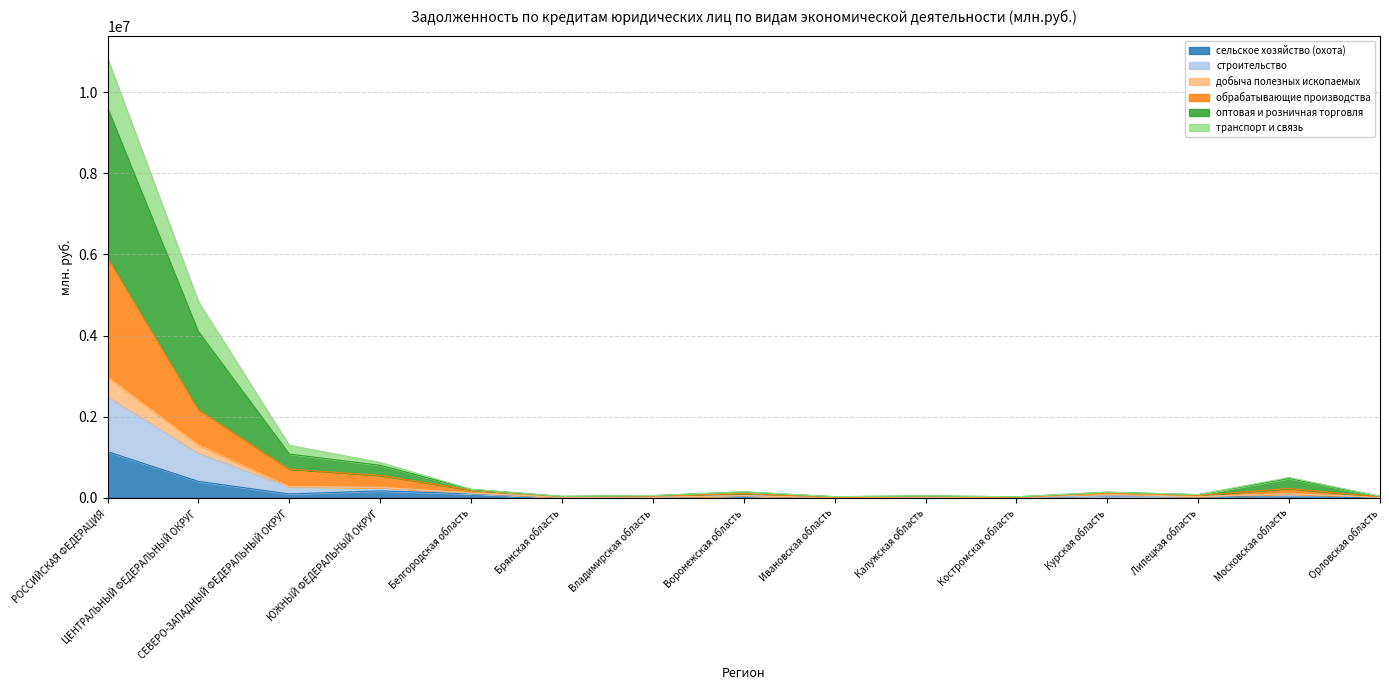

What is the label of the 3rd point from the right?

Липецкая область